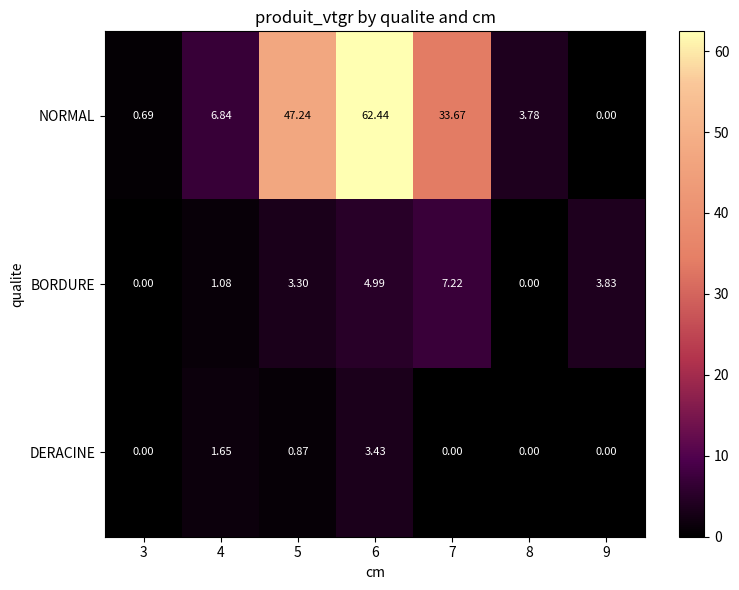

Rank the series at 7 from highest to lowest value.

NORMAL, BORDURE, DERACINE